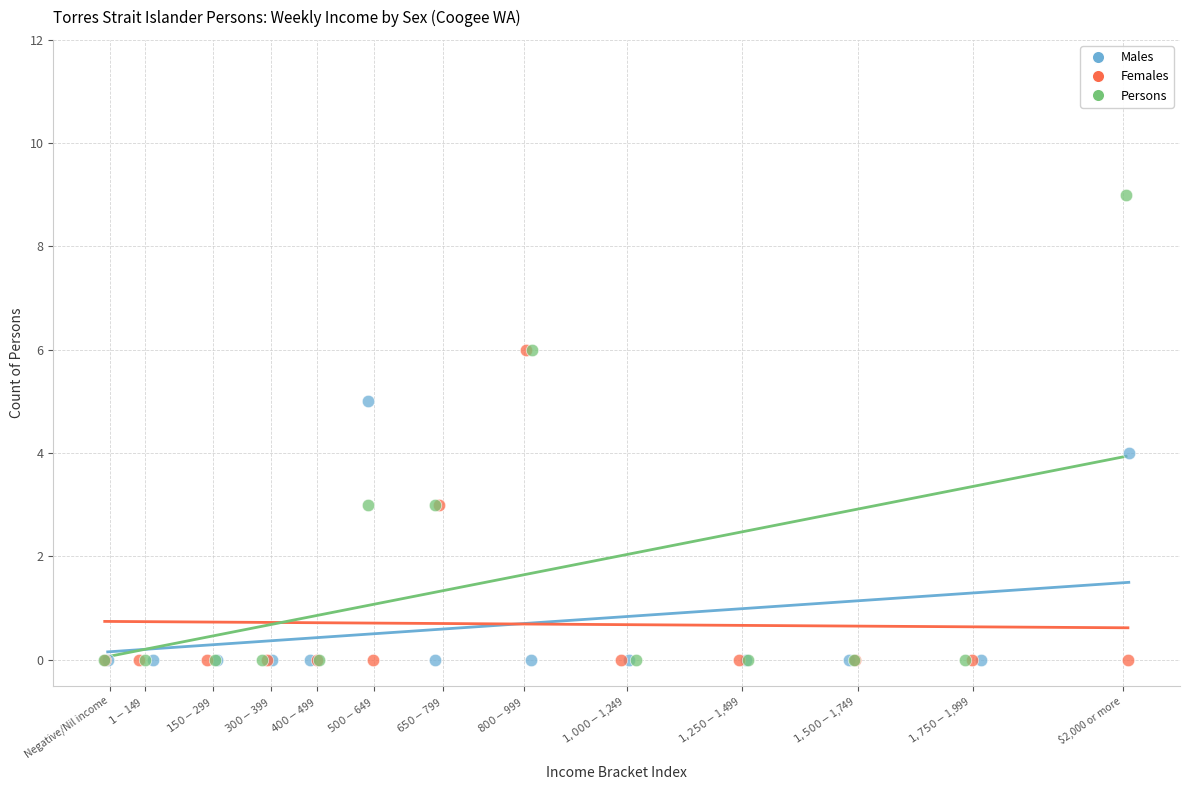

Which series contains the highest Y value?

Persons